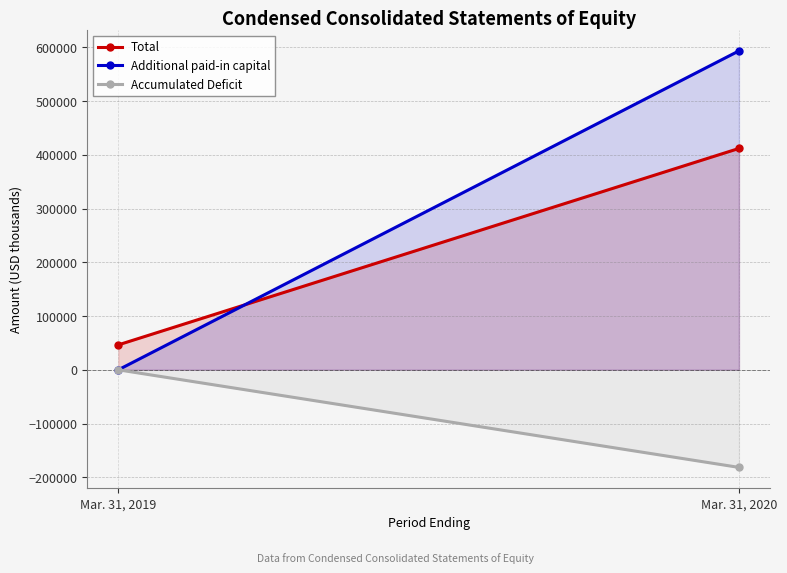

What is the difference between the highest and lowest values at Mar. 31, 2020?

775189